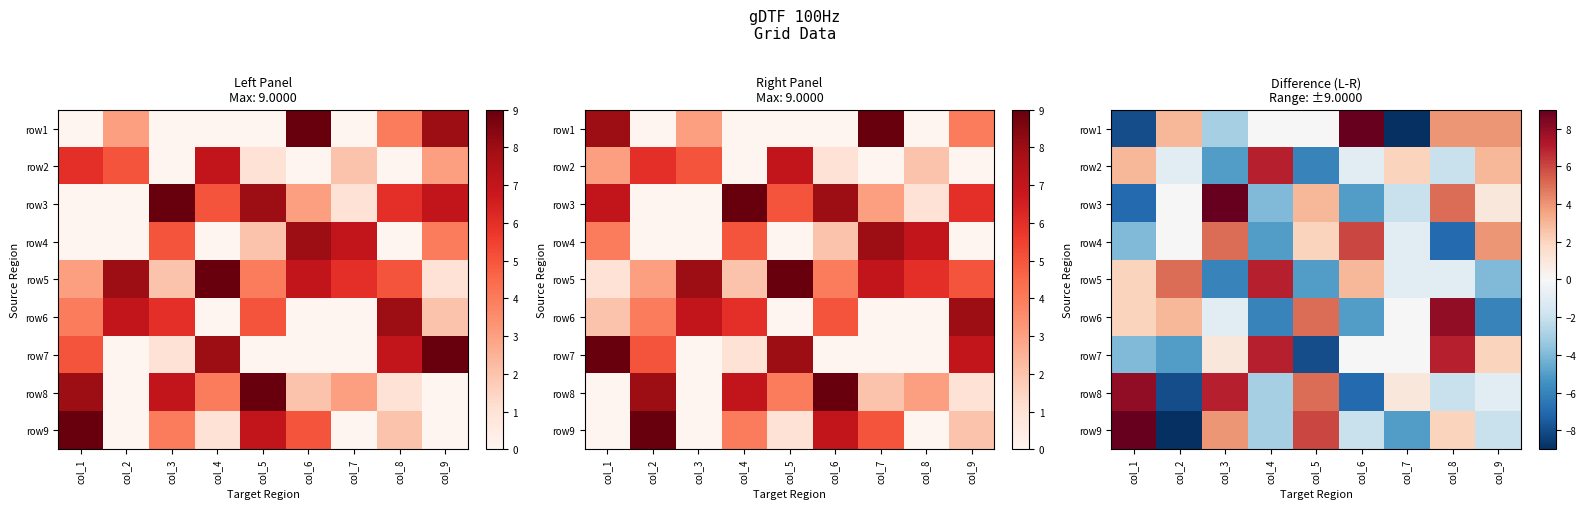

How many values in the row6 series exceed 0?

4